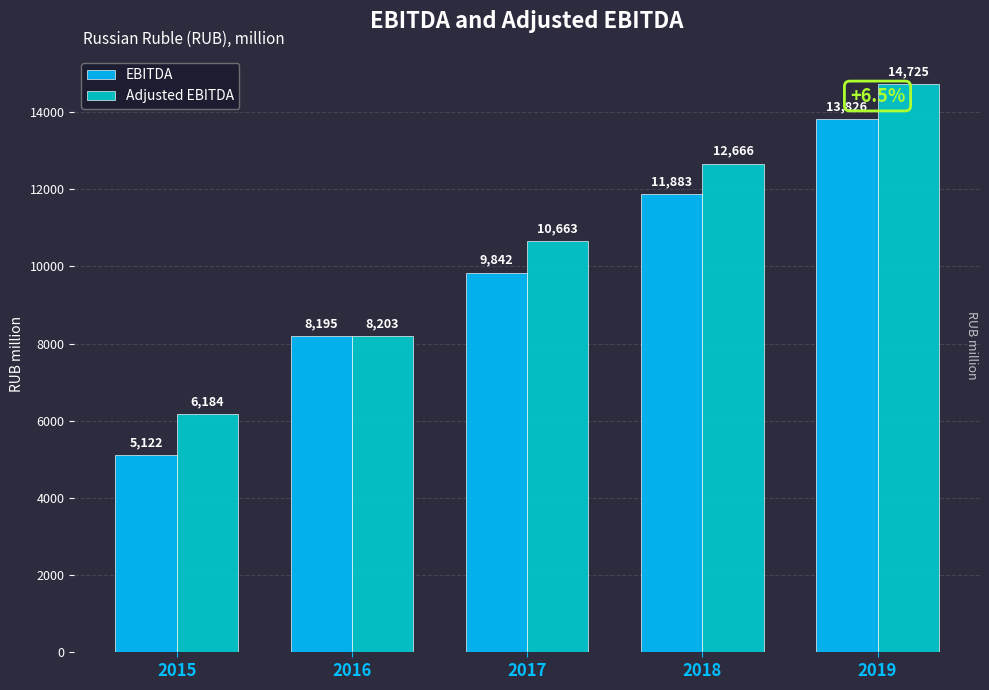

Which series has the largest total across all categories?

Adjusted EBITDA